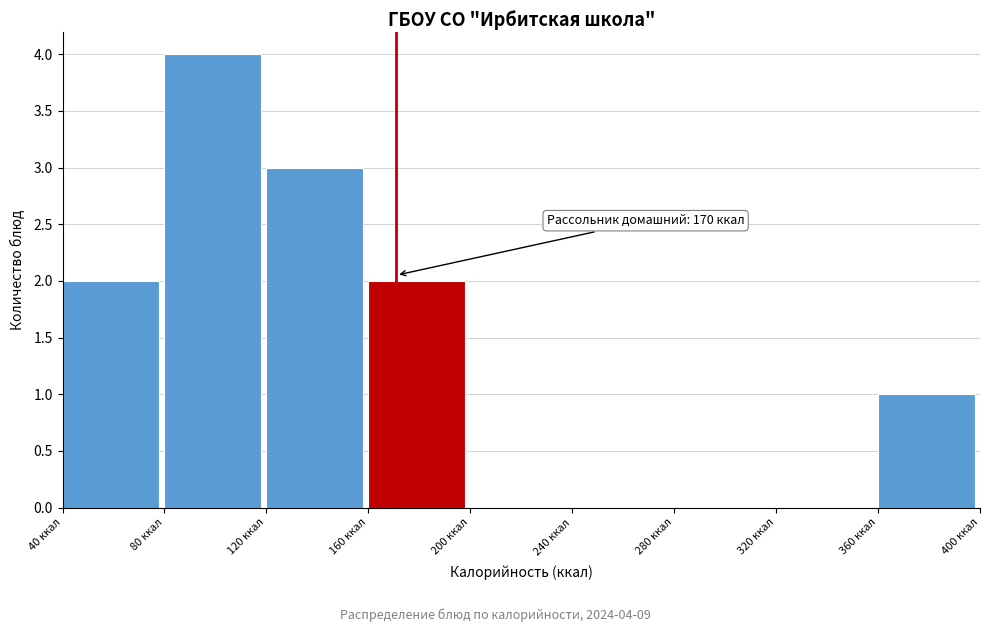

Over which range of the x-axis is the bar tallest?

80 to 120